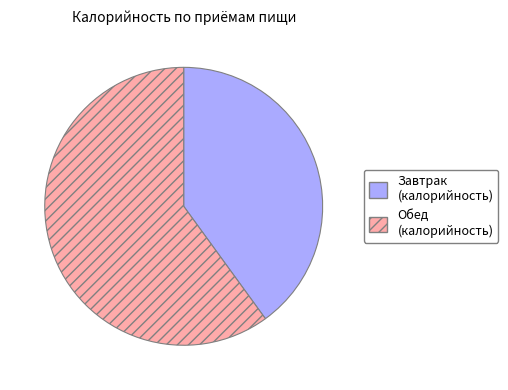

The Обед slice represents 50% of the pie. True or false?

False